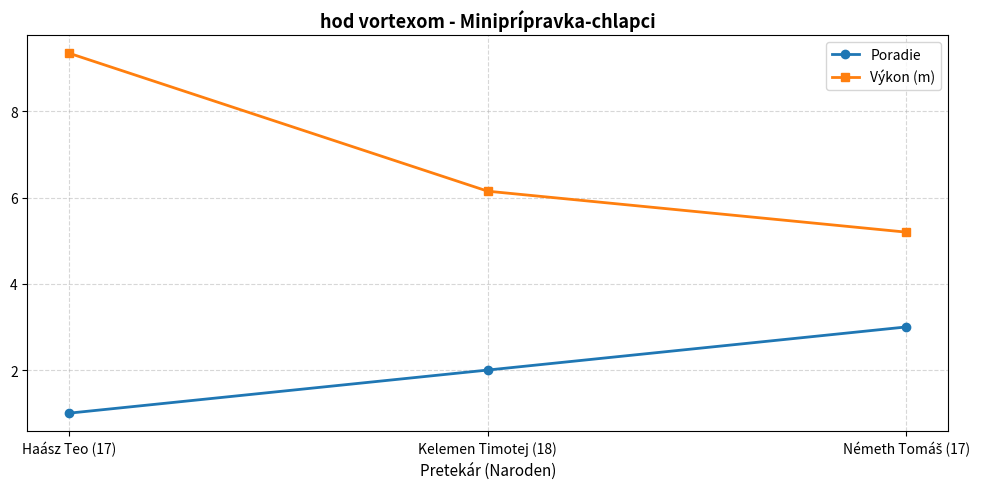

Where does the Výkon (m) series first go above 6?

Haász Teo (17)